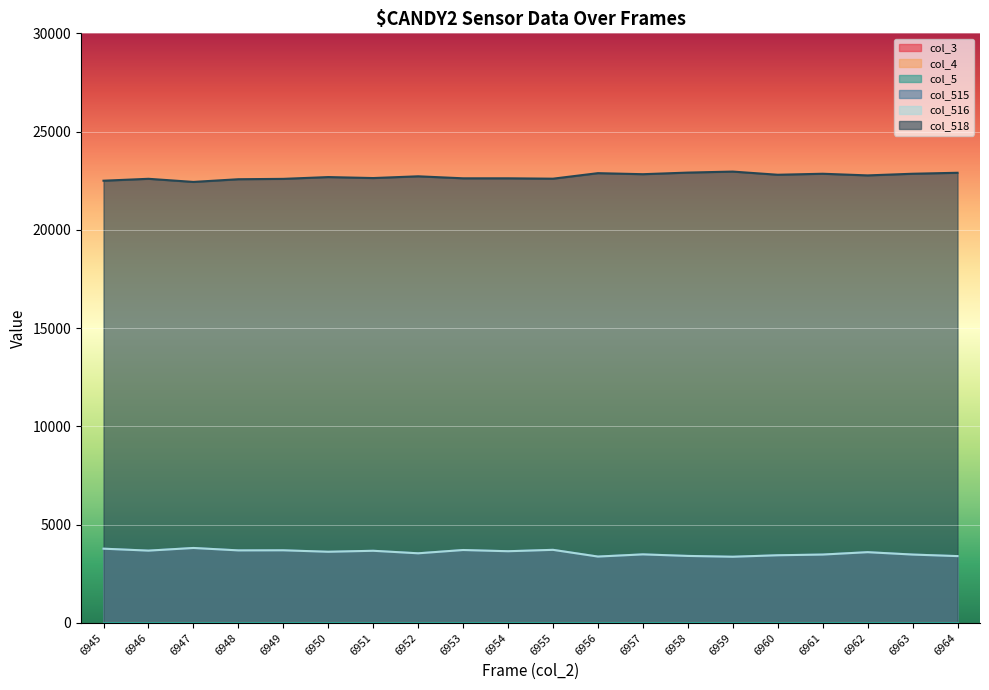

At which category does col_518 reach its first local peak?

6946